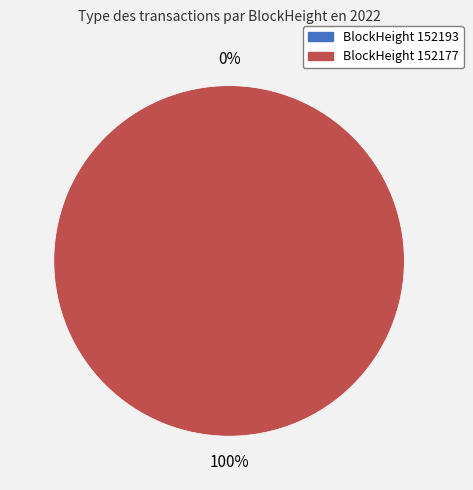

Is it true that 152177 is 100% of the pie?

True